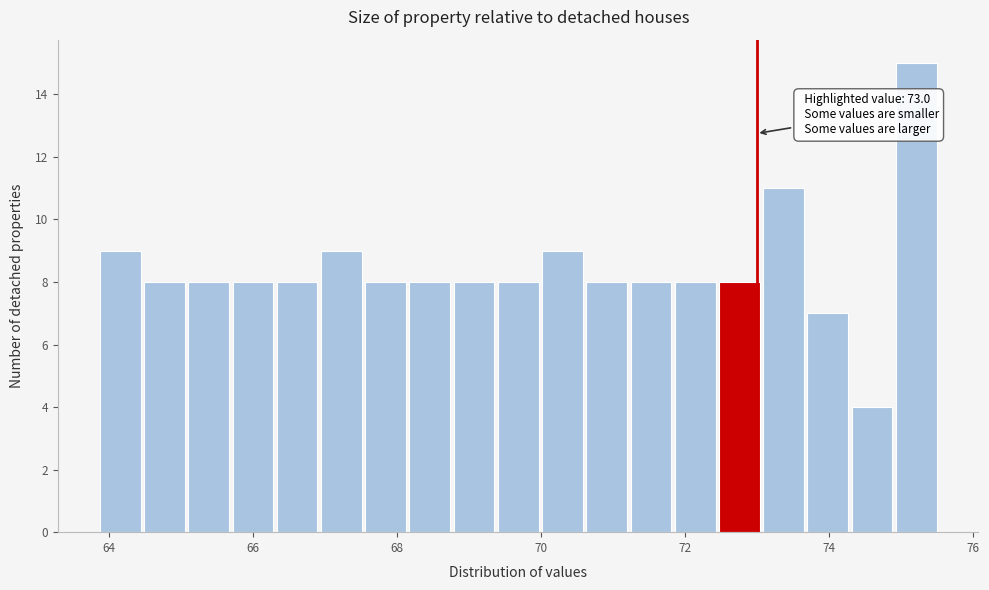

Read against the x-axis, roughly where is the centre of the tallest bar?

75.2